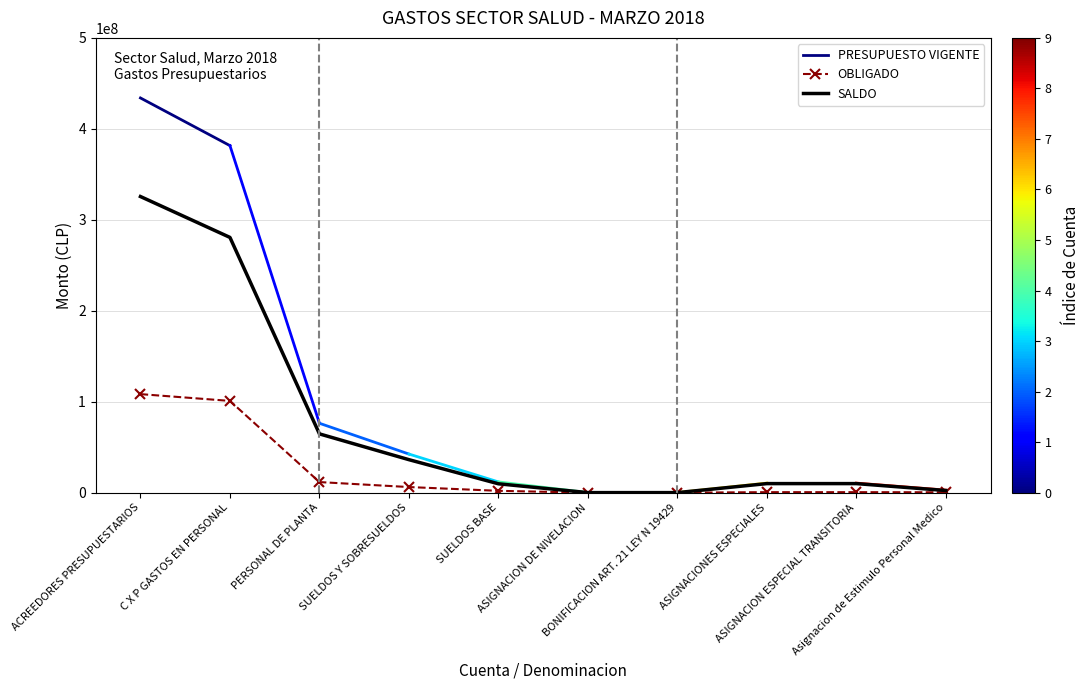

True or false: presupuesto_vigente and obligado cross at least once.

False